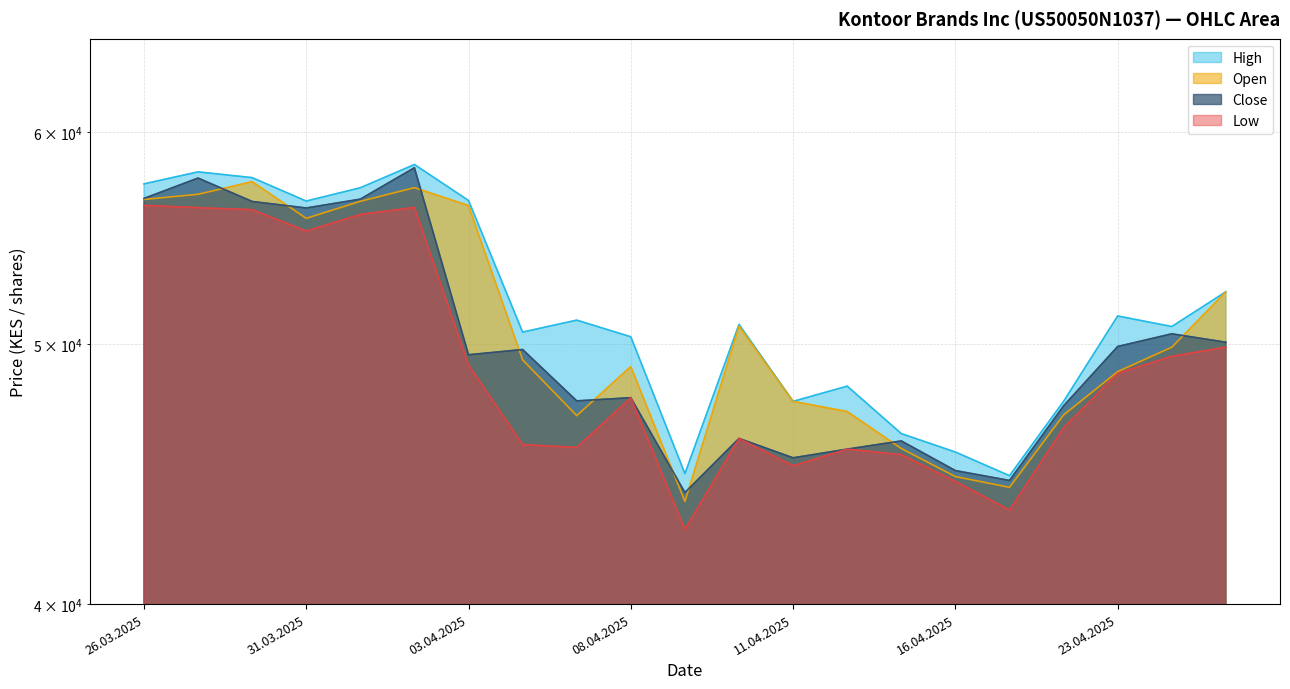

Does the chart display data point markers on the line(s)?

No